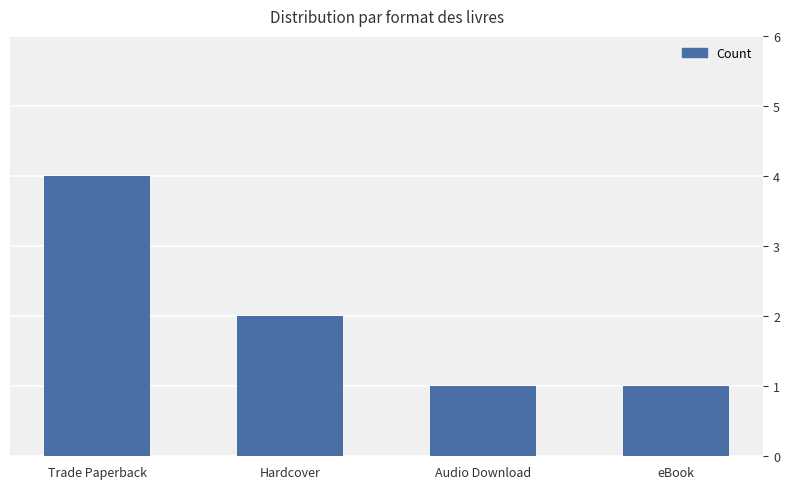

Count the values in the range 1 to 4.

4